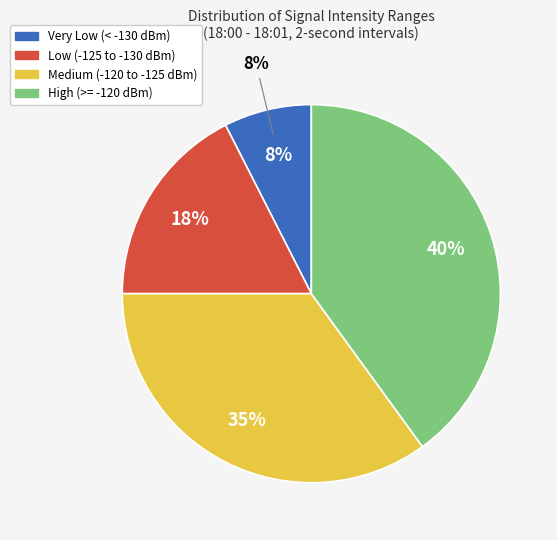

Is it true that 4 is 2% of the pie?

True